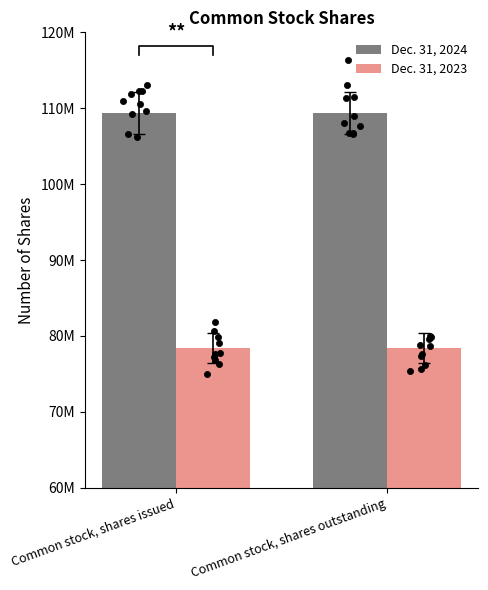

What are all the series names shown in the legend?

Dec. 31, 2024, Dec. 31, 2023